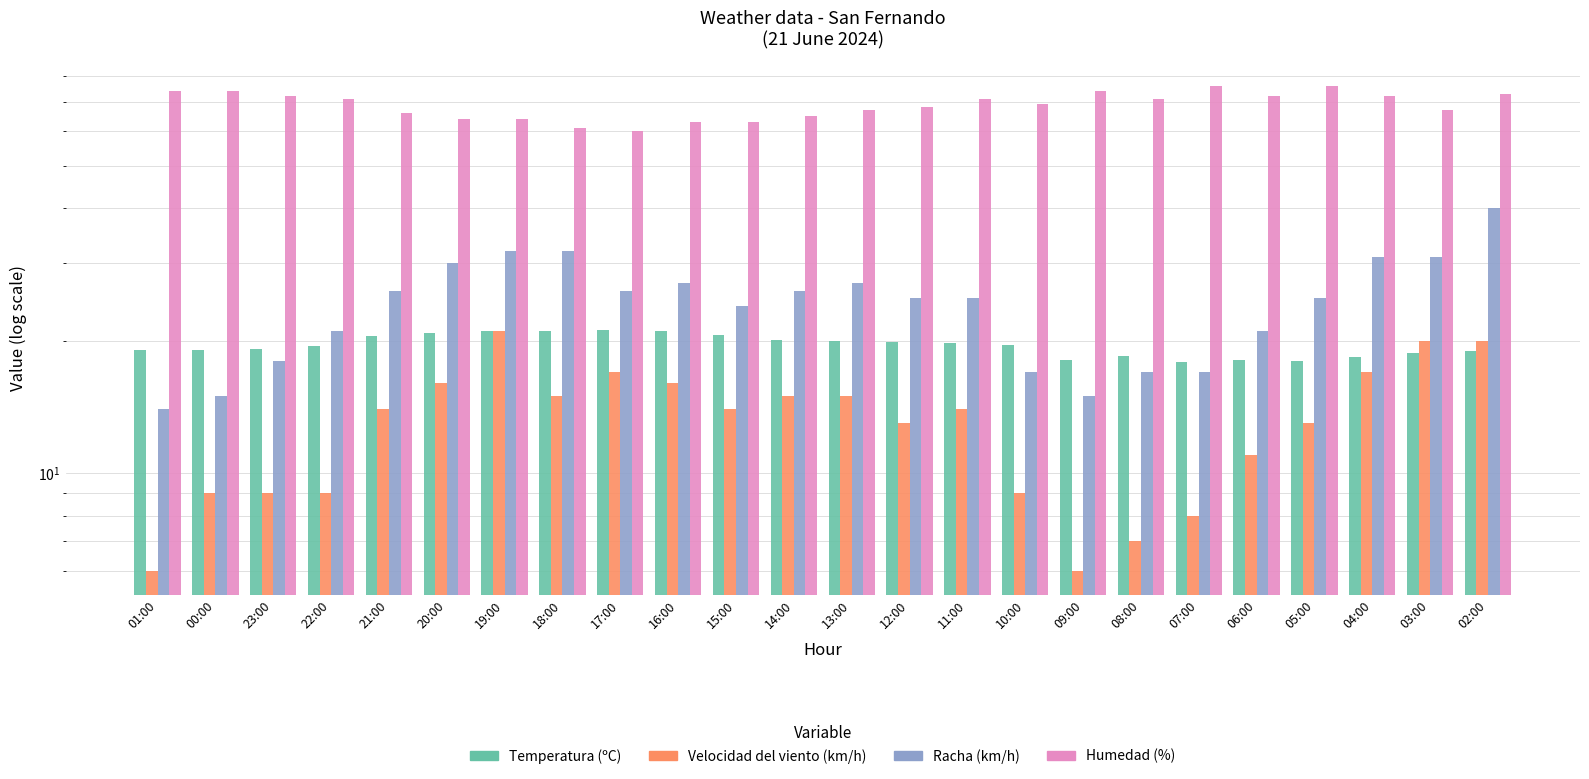

How many bars are there in each group?

4